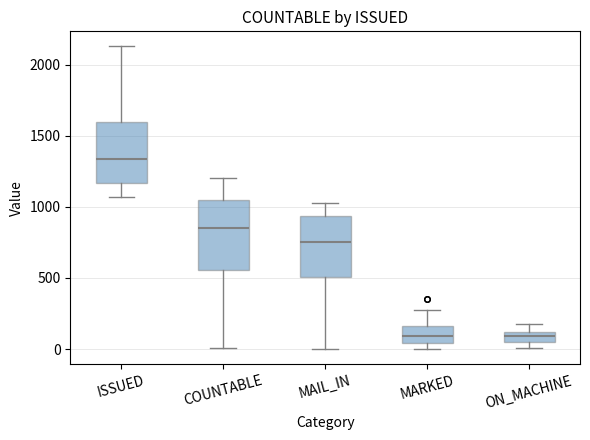

Which box is the tallest, from its lower edge to its upper edge?

COUNTABLE